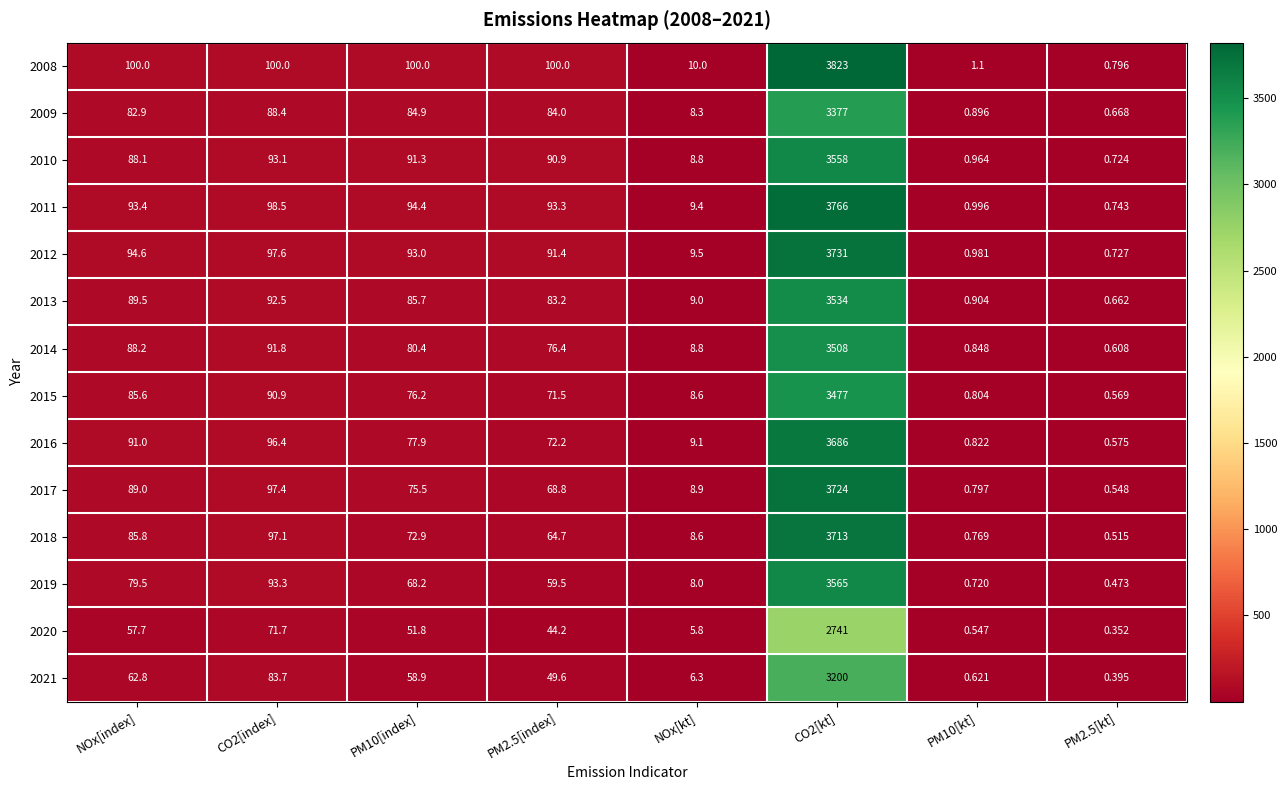

Is the value of 2013 at PM10[index] greater than the value of 2015 at PM2.5[index]?

Yes